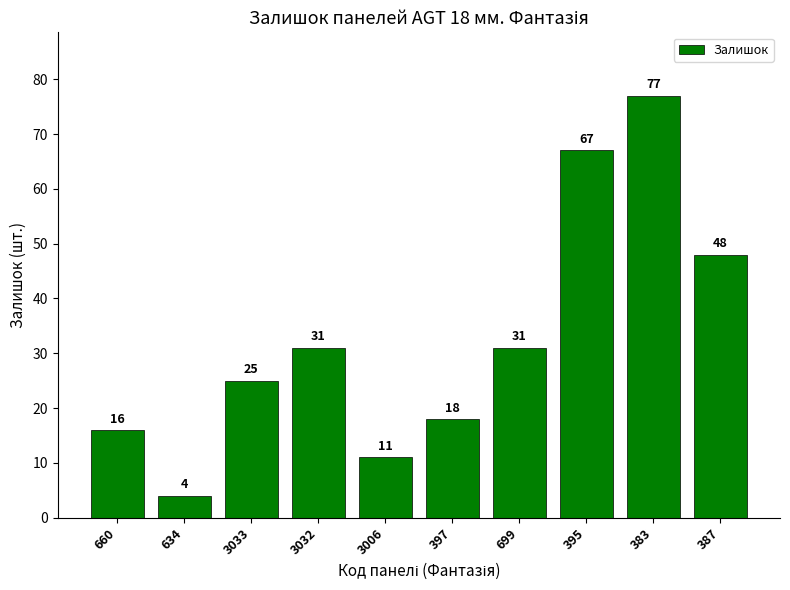

The value at 699 is 51. True or false?

False